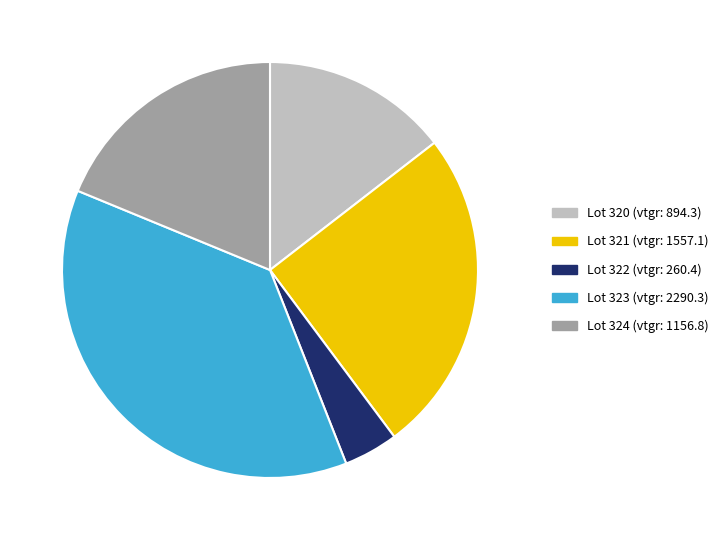

Does any single category account for the majority?

No